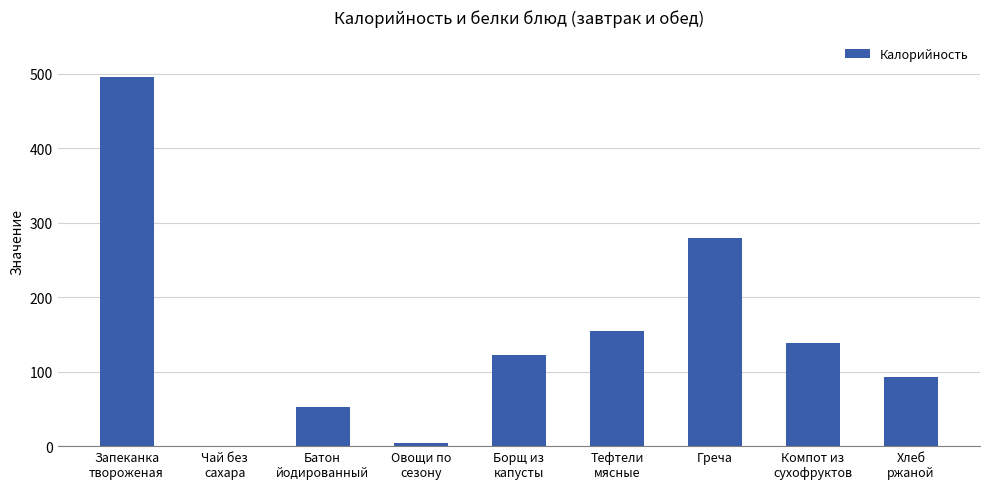

Is it true that the value at Греча is 183.1?

False